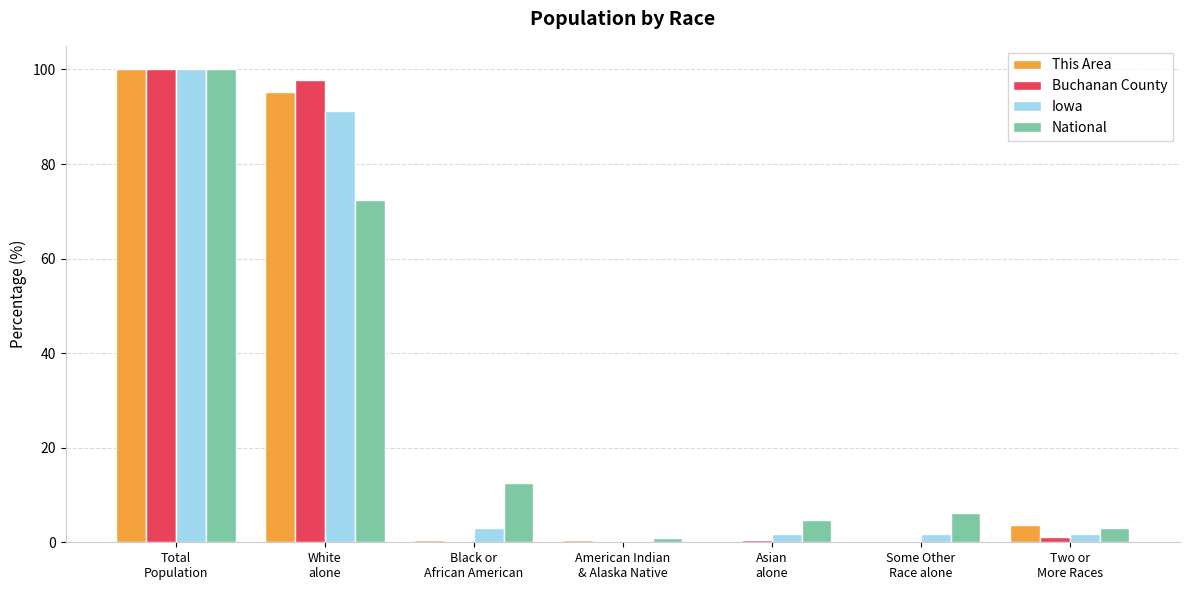

How many series are shown in this chart?

4